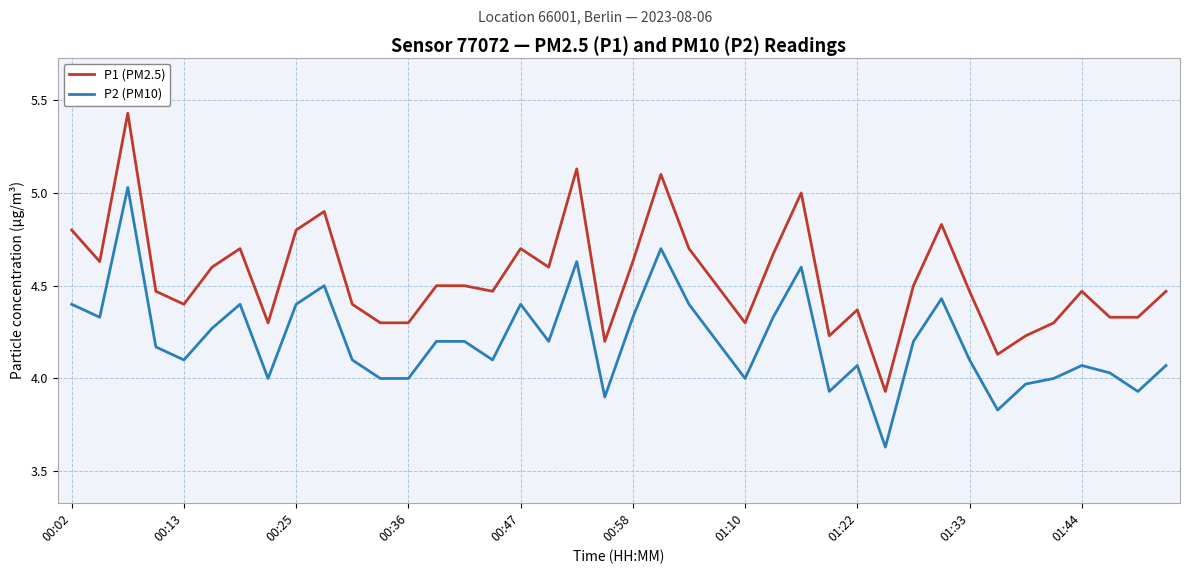

Which series has the largest total across all categories?

P1 (PM2.5)